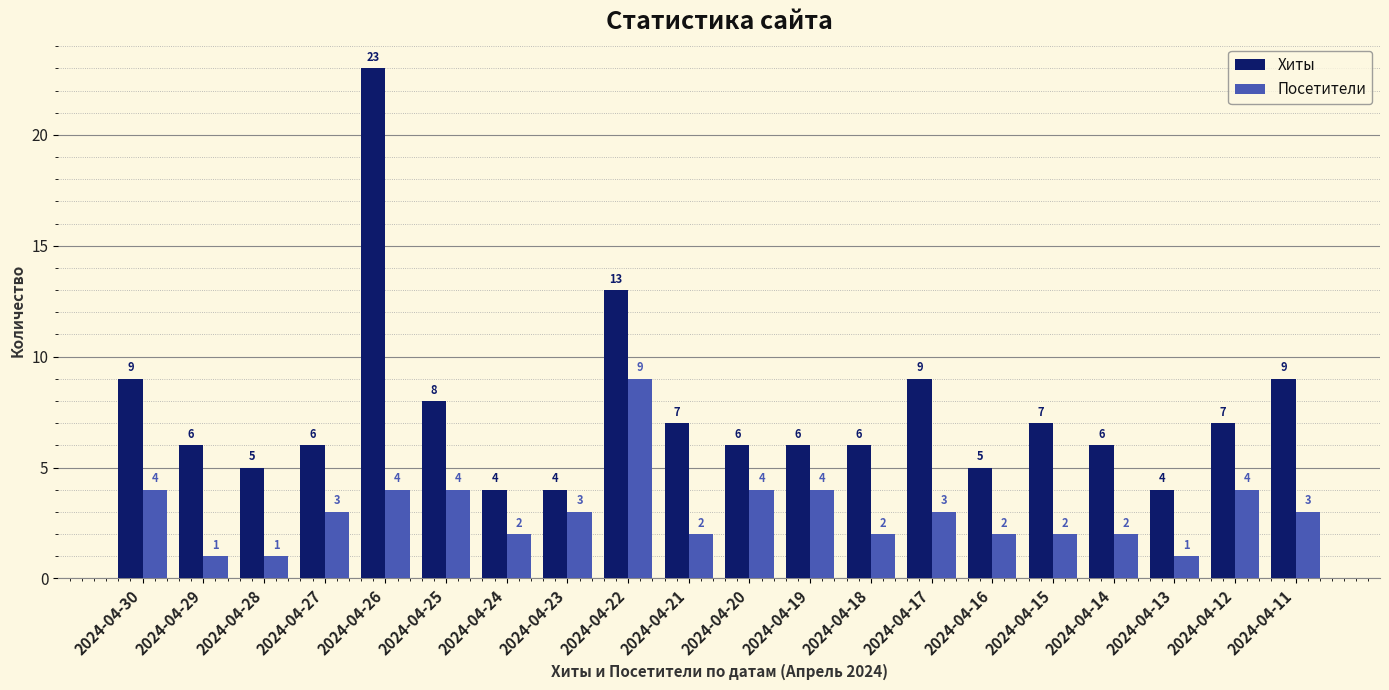

What is the difference between the second highest and second lowest values in the Посетители series?

3